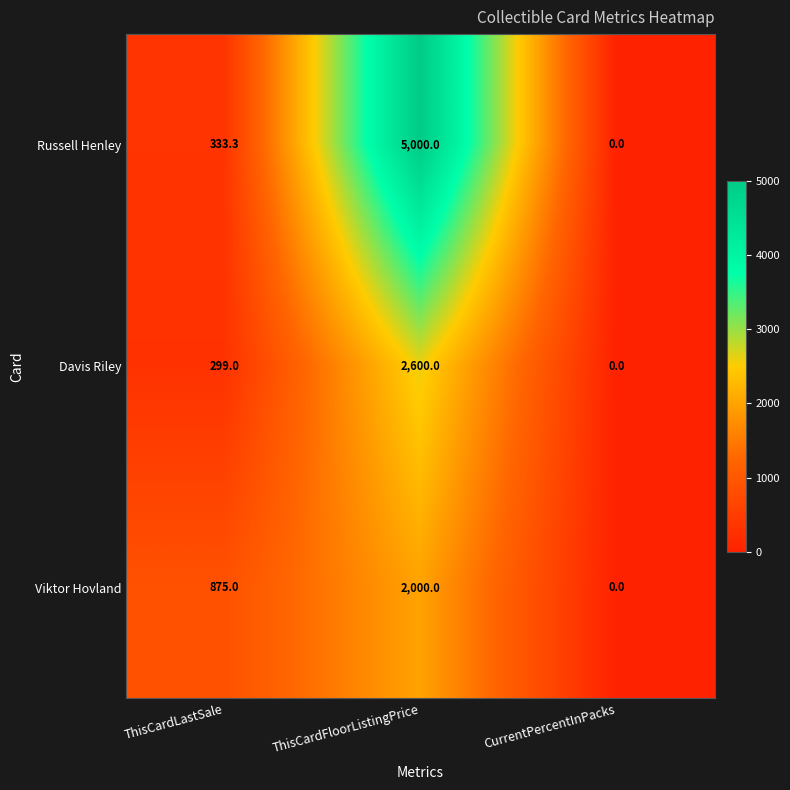

Count the number of data series in this chart.

3